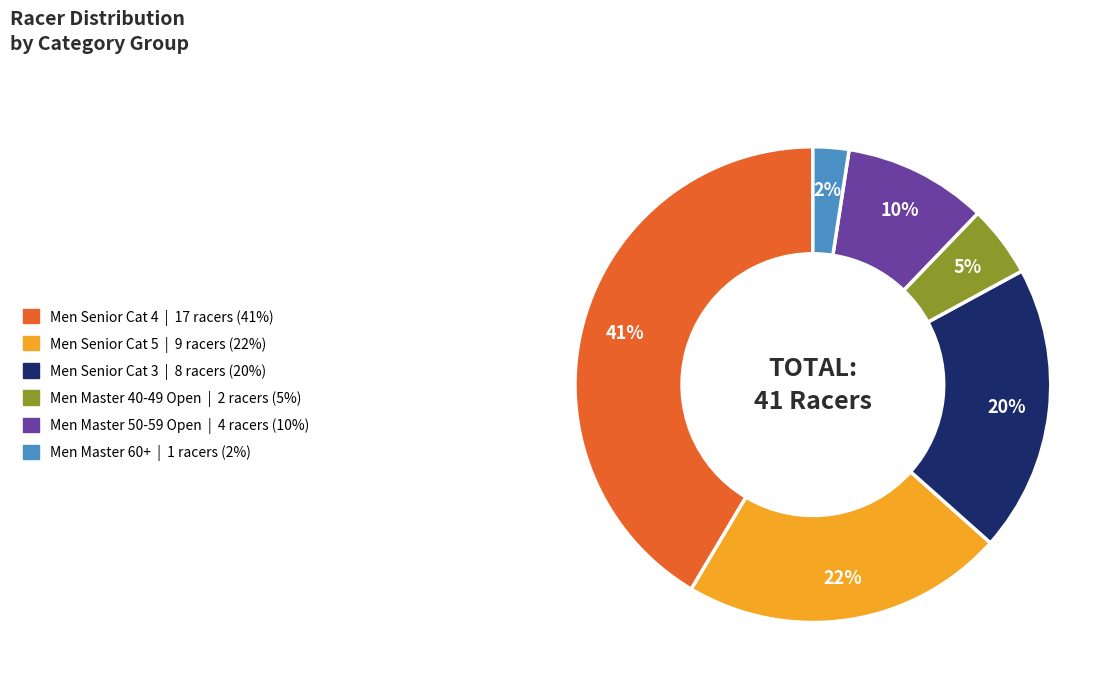

What is the largest slice in the pie chart?

Men Senior Cat 4